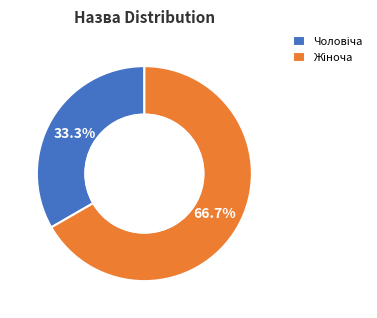

Is there a majority slice in this chart?

Yes